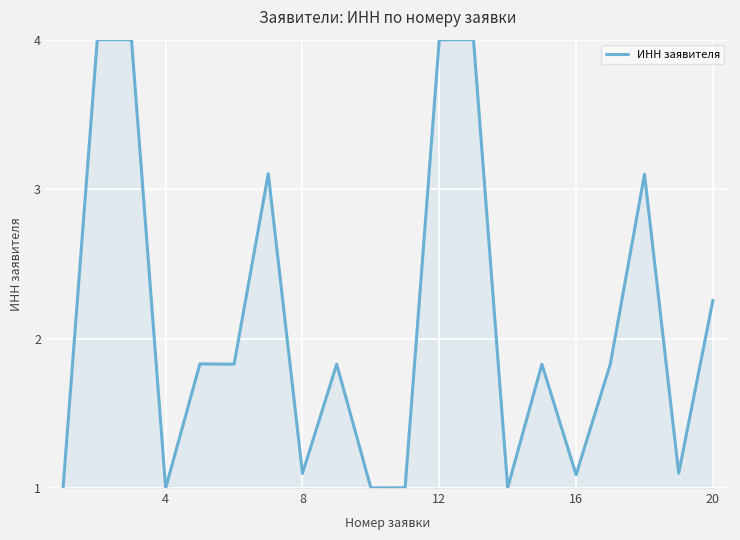

Does the chart display data point markers on the line(s)?

No